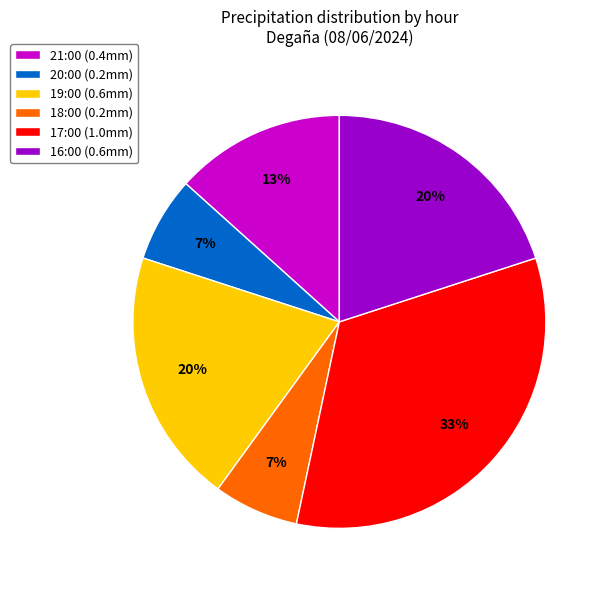

Count the number of slices in the pie.

6